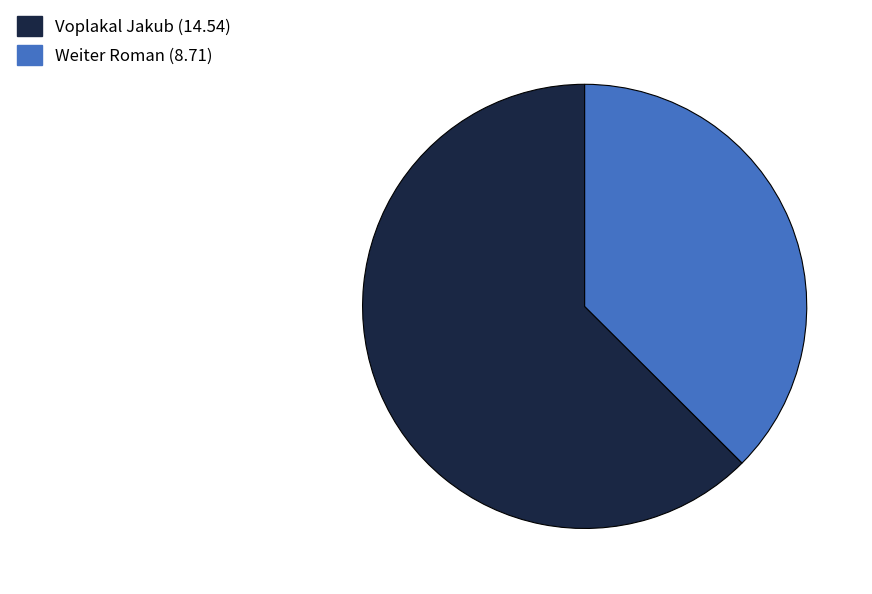

Which slice is the largest?

Voplakal Jakub